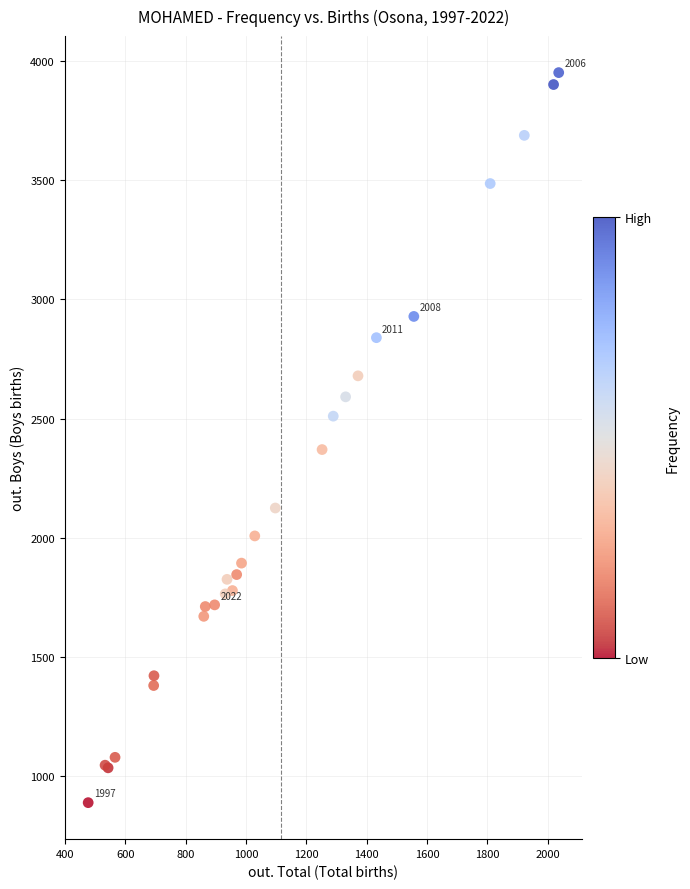

What Y value in the scatter plot is closest to 2420?

2370